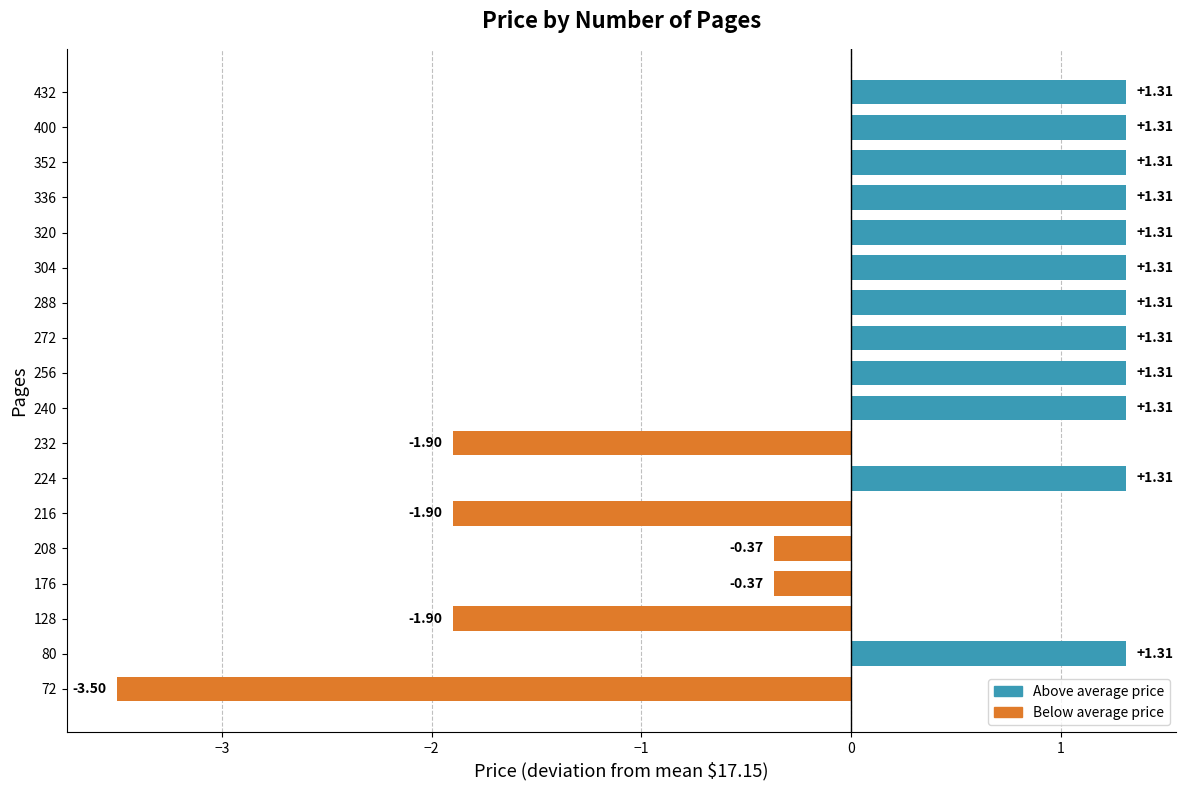

What is the sum of the values at 256 and 432?

2.6